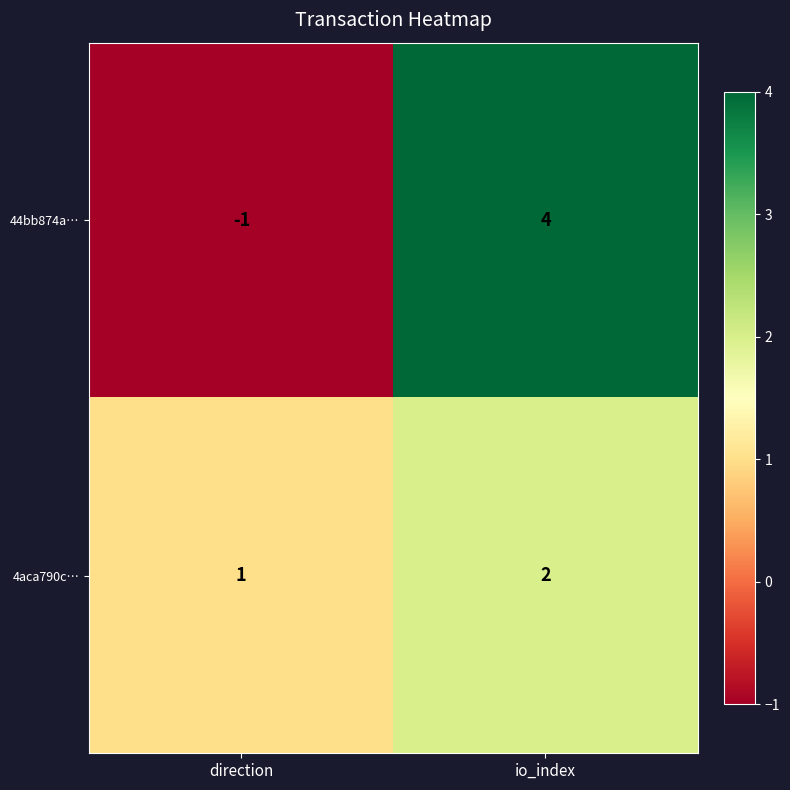

What is the spread (max minus min) of values at direction?

2